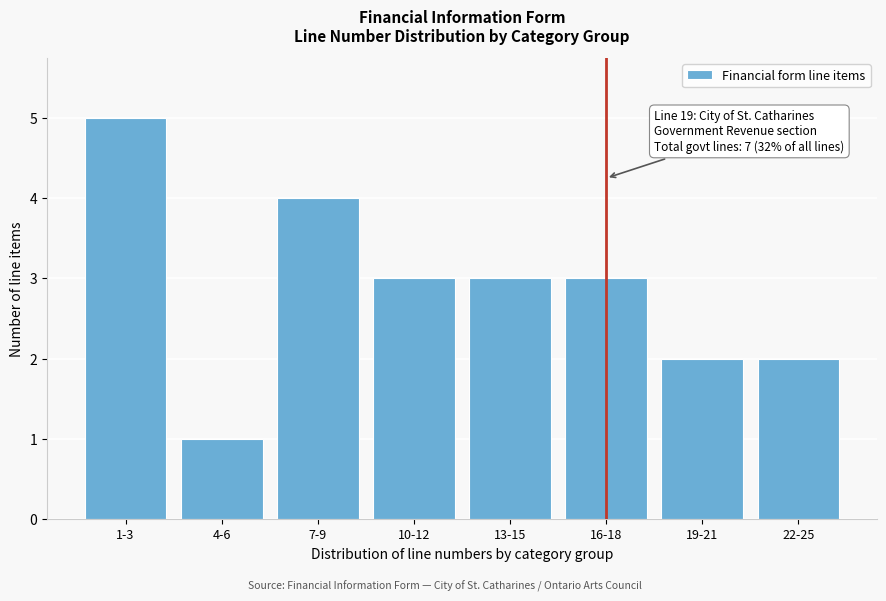

Reading left to right, list all the values displayed in this chart.

1-3=5	4-6=1	7-9=4	10-12=3	13-15=3	16-18=3	19-21=2	22-25=2